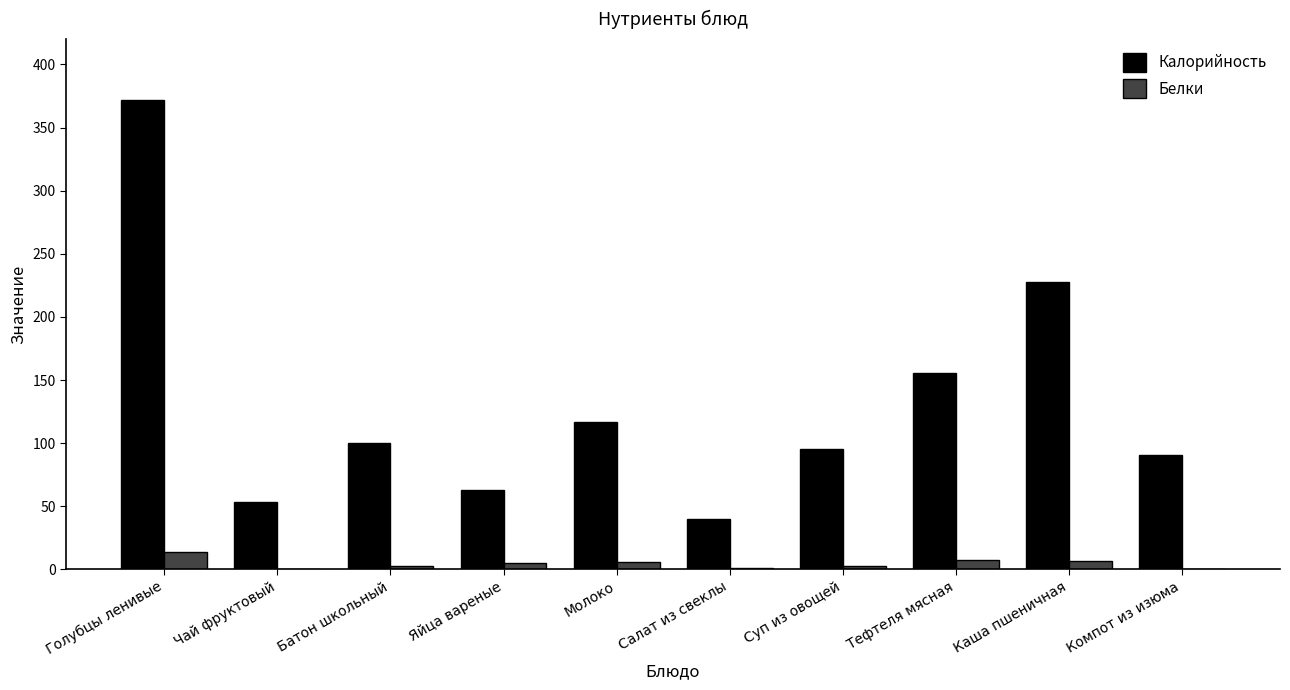

At which category is the sum across all series the highest?

Голубцы ленивые